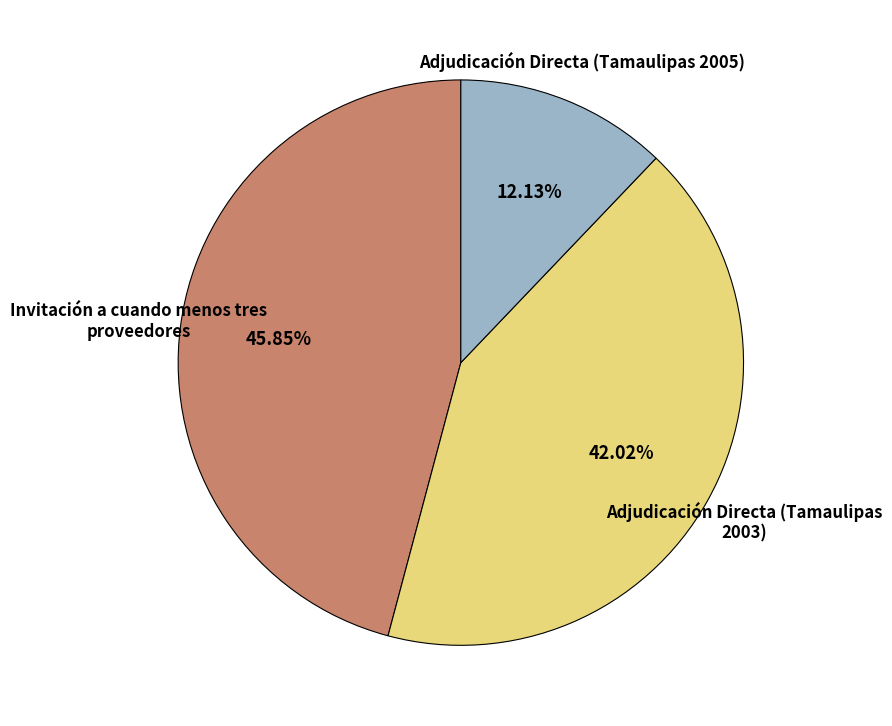

The Invitación a cuando menos tres proveedores slice represents 46% of the pie. True or false?

True